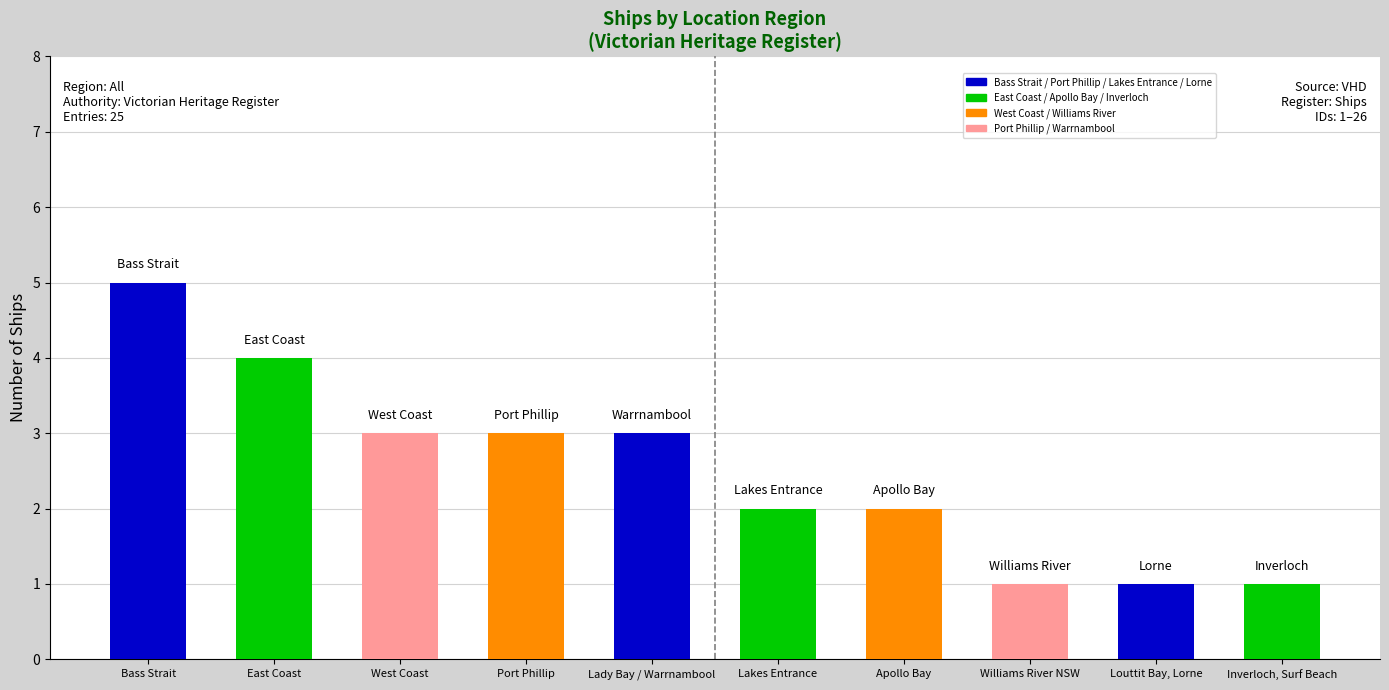

What is the maximum value shown in the chart?

5